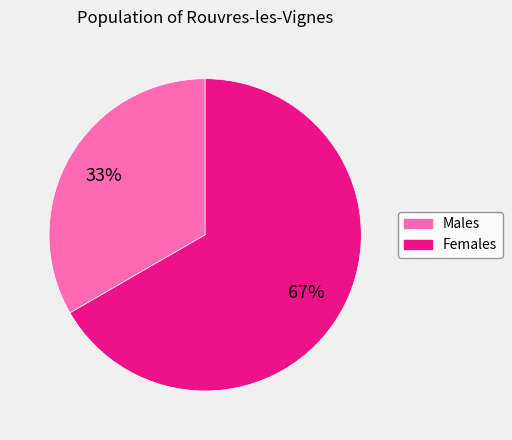

Is there a majority slice in this chart?

Yes